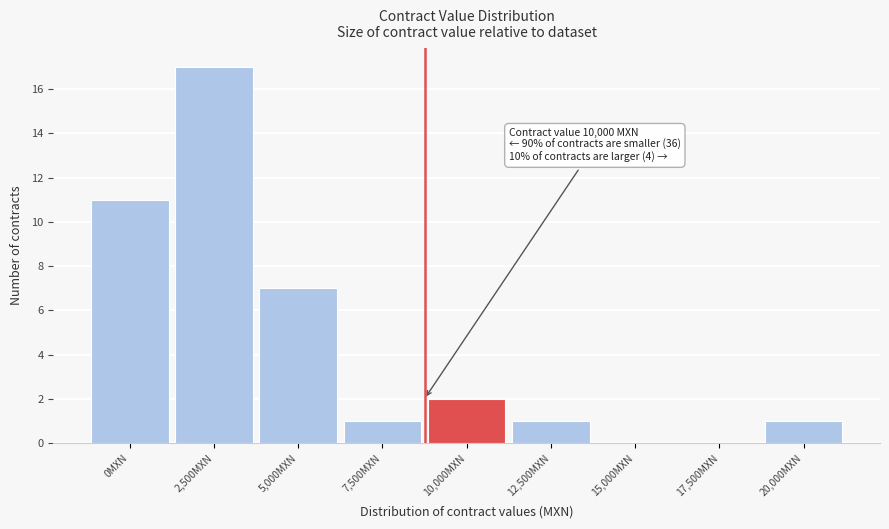

Which label corresponds to the largest value in the chart?

2,500MXN